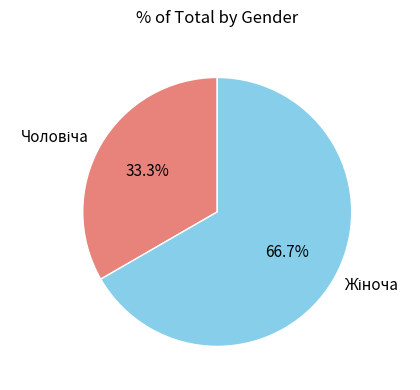

How many segments does this pie chart have?

2